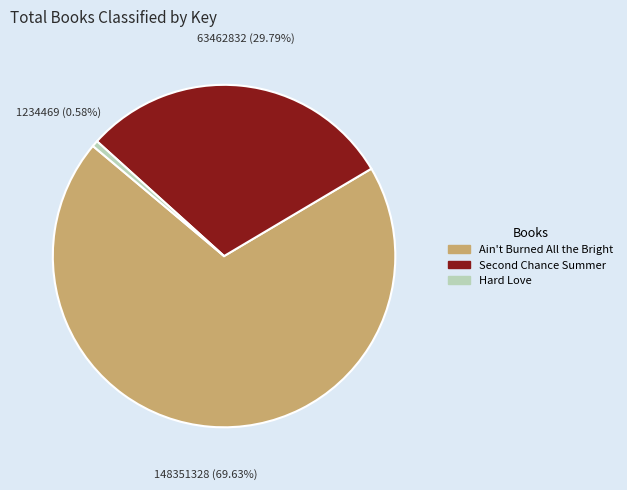

How many slices are in this pie chart?

3